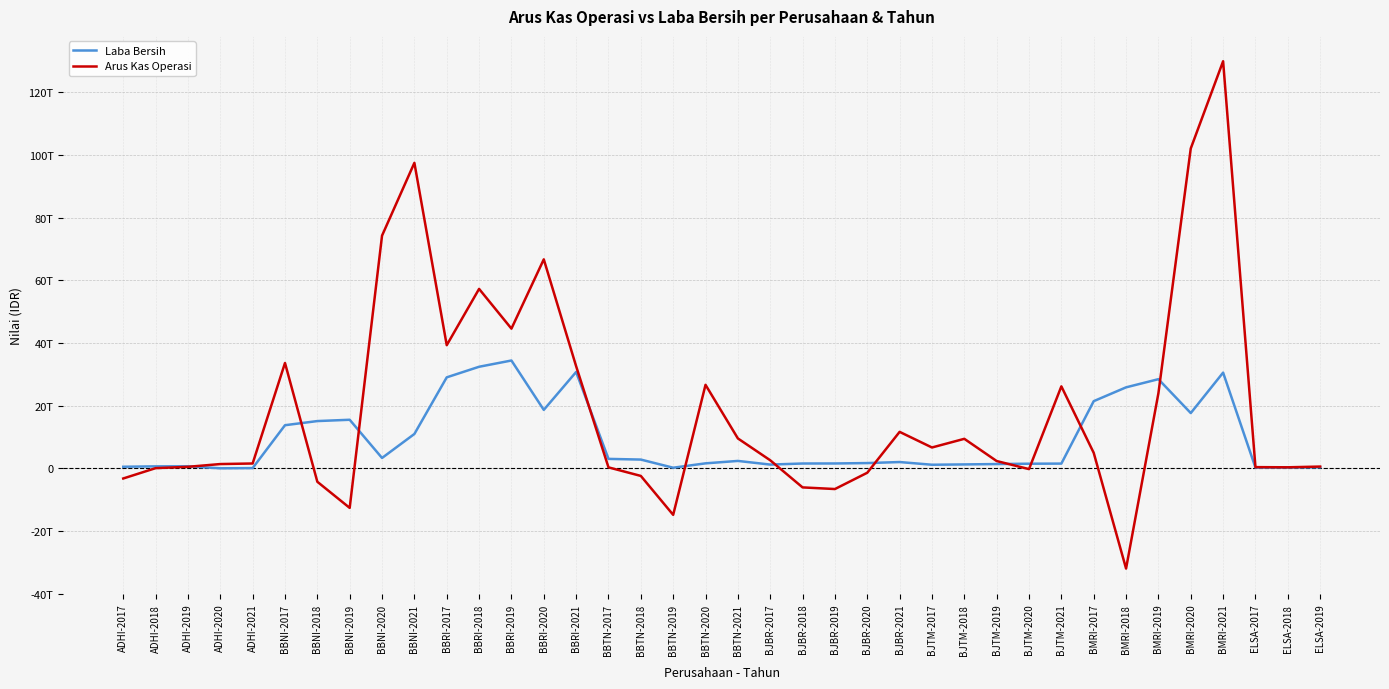

Does the chart display data point markers on the line(s)?

No